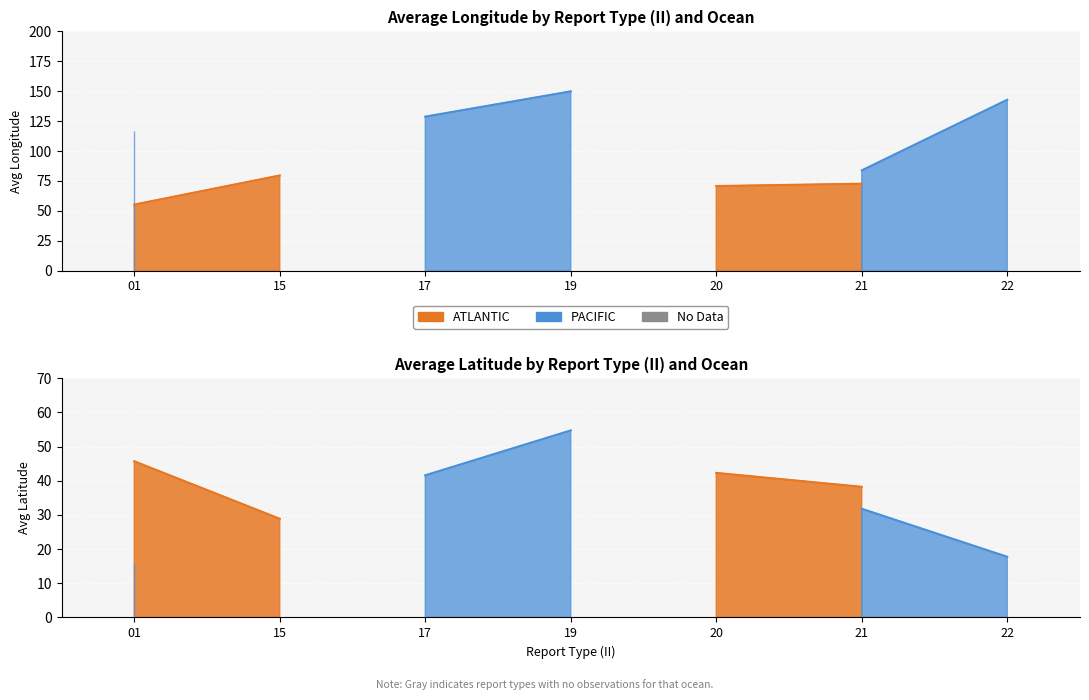

True or false: ATLANTIC and PACIFIC cross at least once.

False